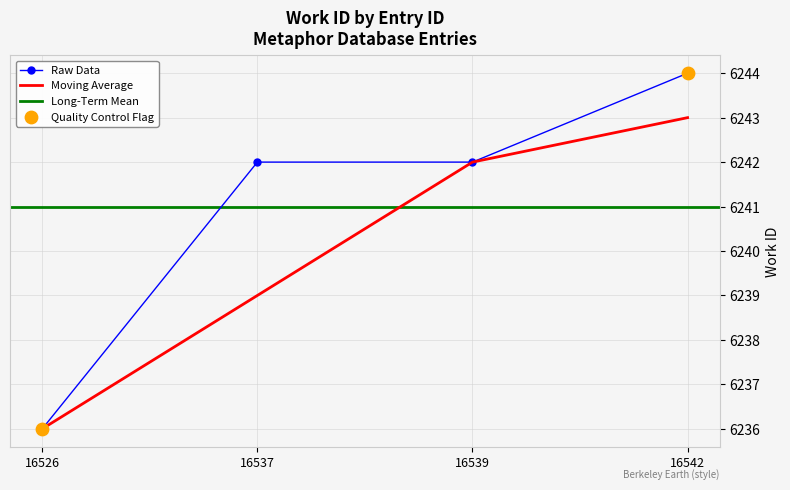

Which has a higher value, 16526 or 16539?

16539